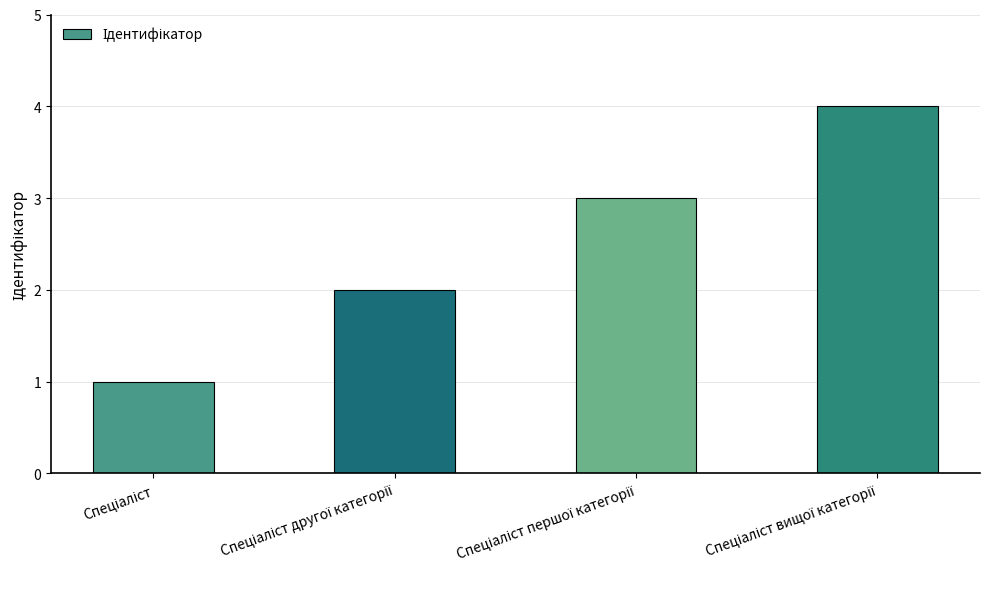

What is the sum of all values?

10